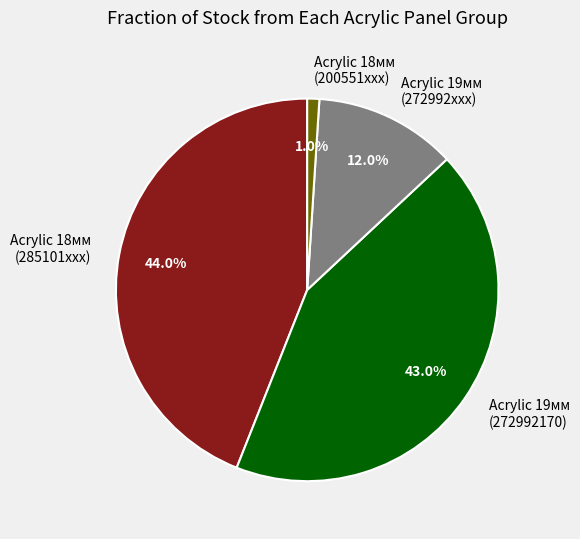

What percentage is NOT represented by Acrylic 19мм (272992170)?

57.0%